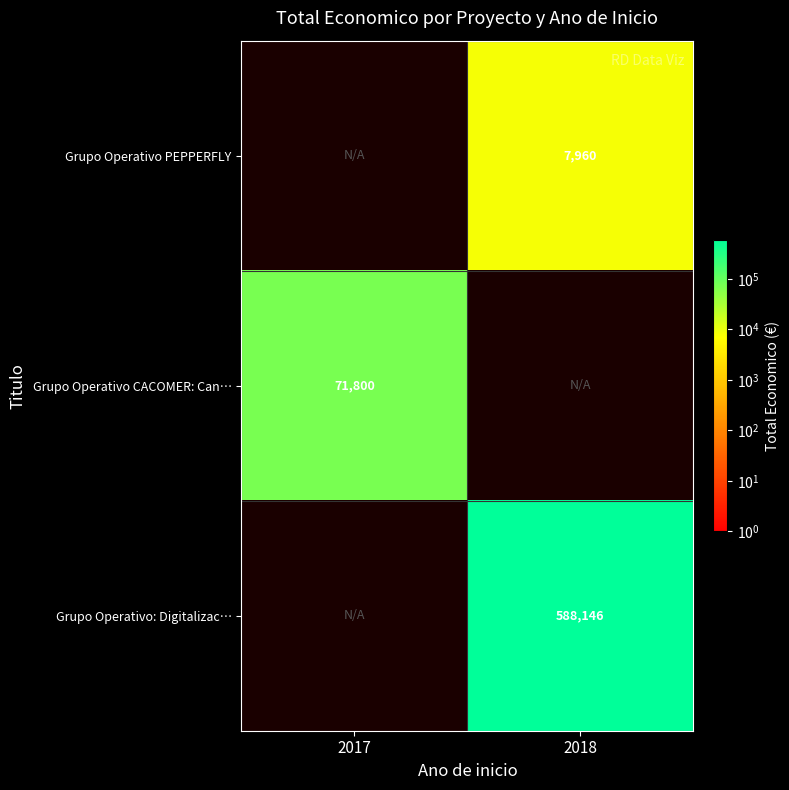

Is the value of Grupo Operativo CACOMER: Can… at 2017 greater than the value of Grupo Operativo PEPPERFLY at 2018?

Yes